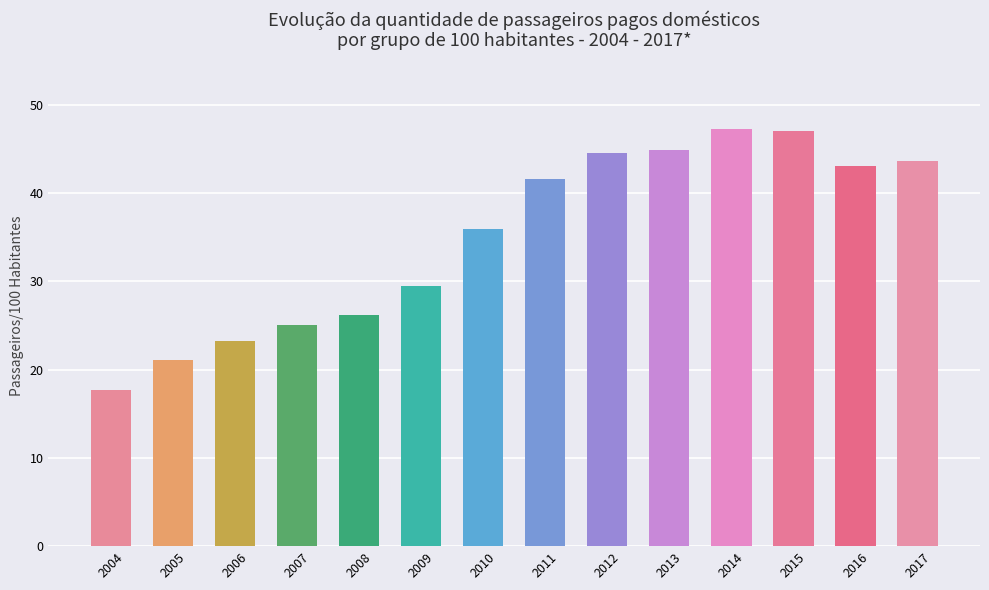

Is it true that the value at 2012 is 26.6?

False